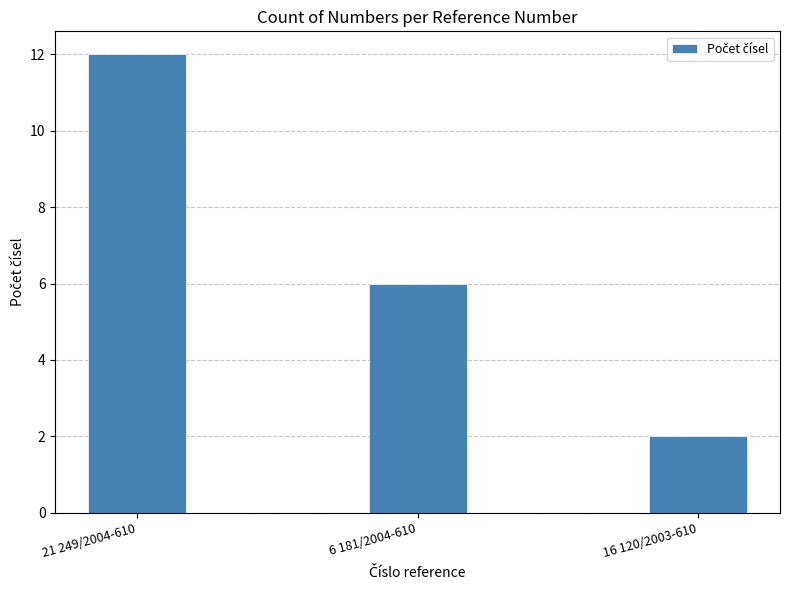

List the labels in order of value, largest first.

21 249/2004-610, 6 181/2004-610, 16 120/2003-610